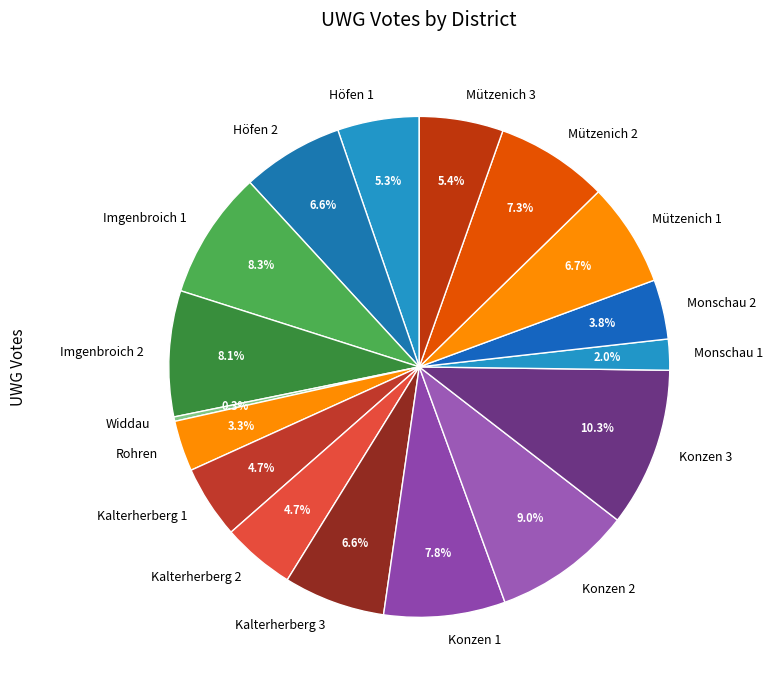

Which slice is the smallest?

Widdau